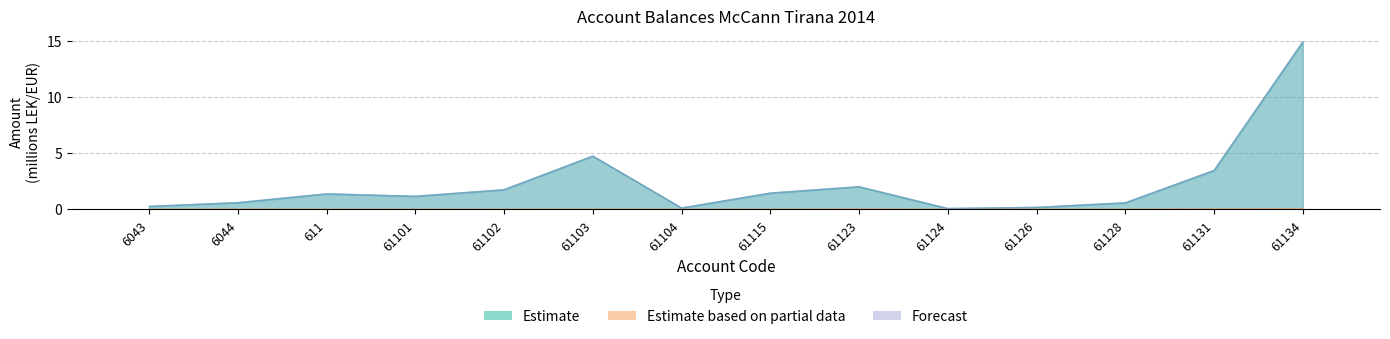

Reading left to right, list all the values displayed in this chart.

Estimate: 0.3	0.6	1.4	1.1	1.7	4.7	0.1	1.4	2.0	0.1	0.2	0.6	3.4	14.9
Estimate based on partial data: 0.0	0.0	0.0	0.0	0.0	0.0	0.0	0.0	0.0	0.0	0.0	0.0	0.0	0.0
Forecast: 0.3	0.6	1.4	1.1	1.7	4.7	0.1	1.4	2.0	0.1	0.2	0.6	3.5	14.9